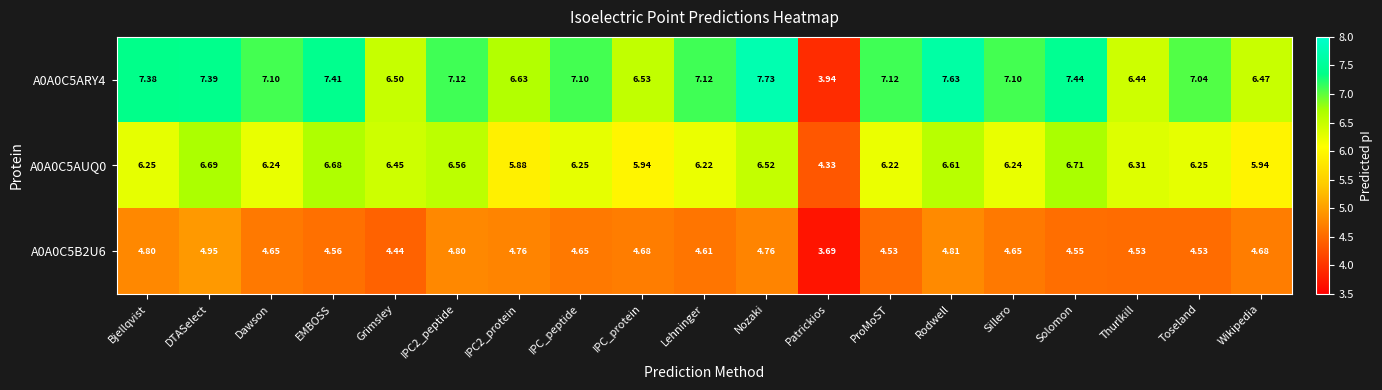

Is the value of A0A0C5B2U6 at Sillero greater than the value of A0A0C5ARY4 at EMBOSS?

No